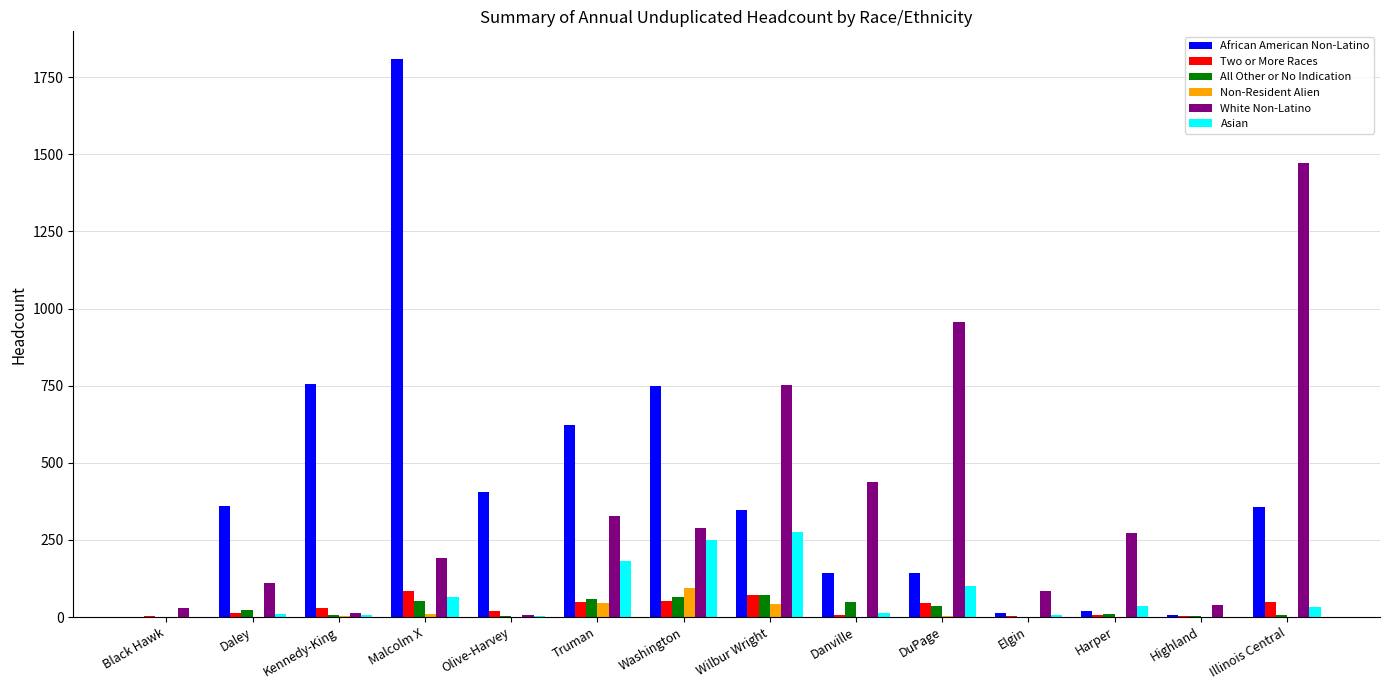

The value of African American Non-Latino at Truman is 857. True or false?

False